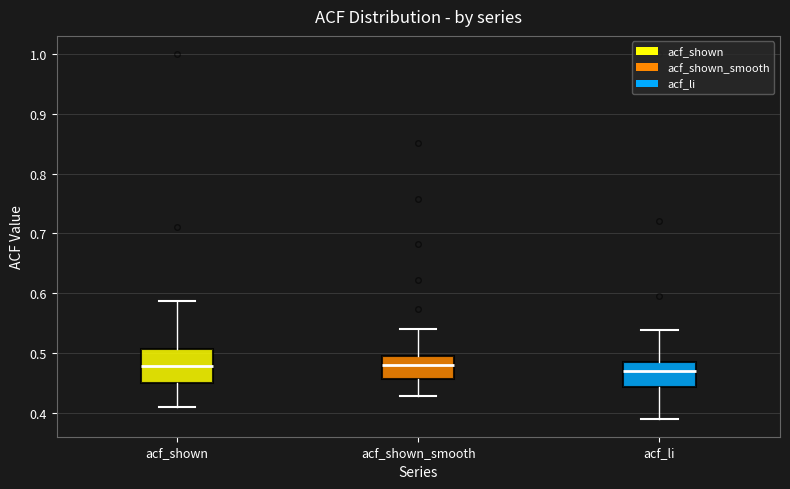

Comparing the boxes themselves (not the whiskers), which one is the tallest?

acf_shown